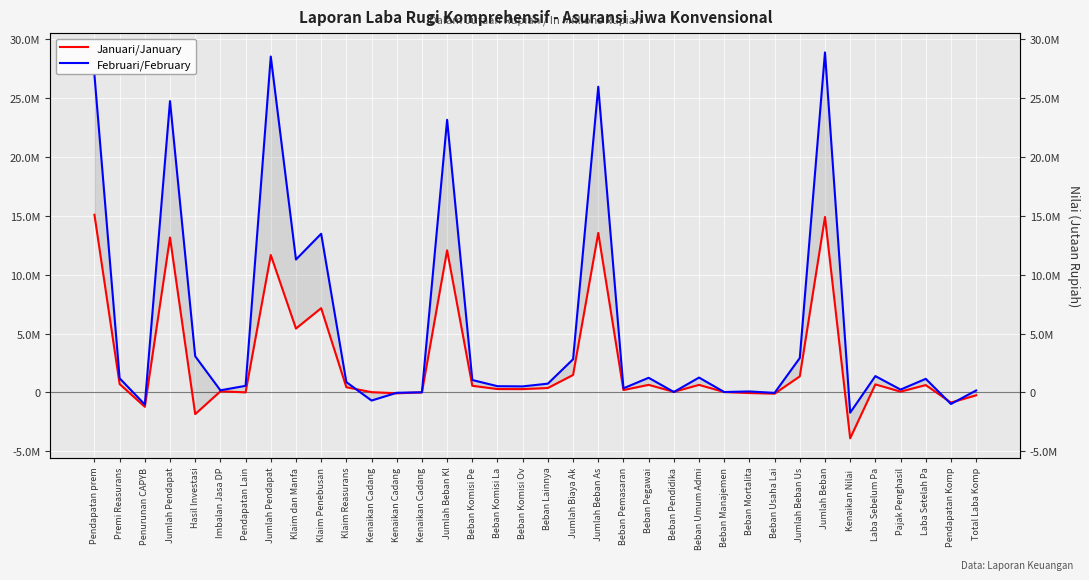

Which series has the largest total across all categories?

Februari/February